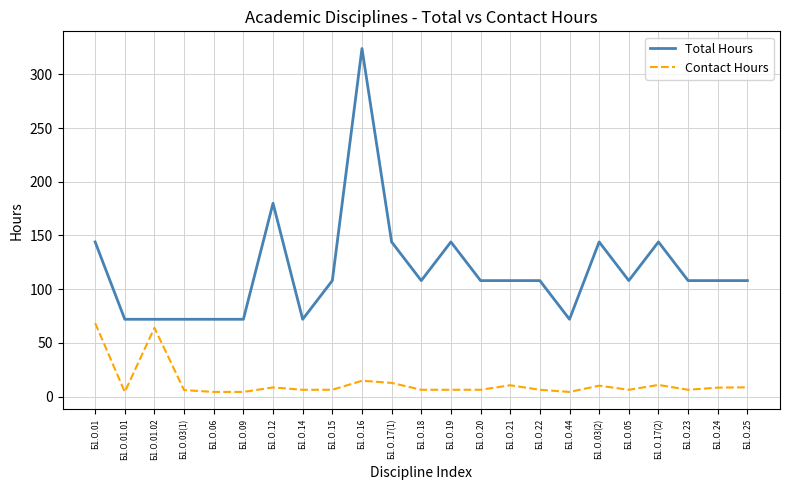

What is the difference between the highest and lowest values at Б1.О.05?

101.6